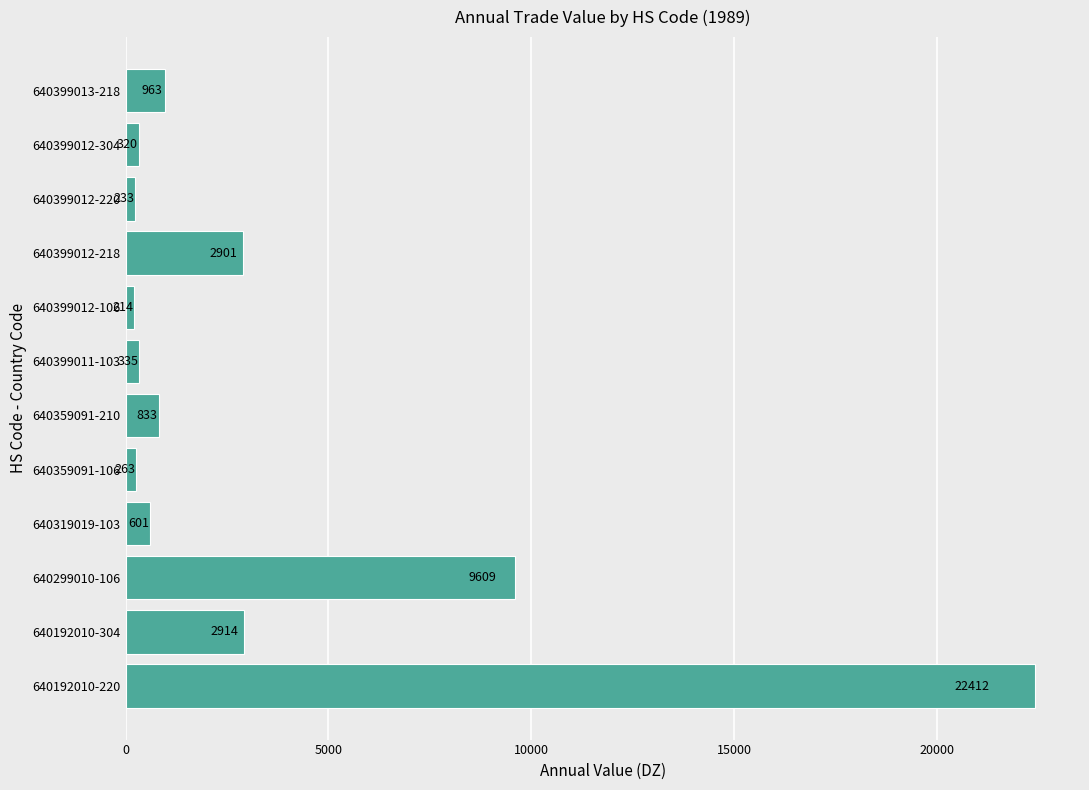

Approximately how many times larger is the value at 640359091-210 compared to 640319019-103?

1.4